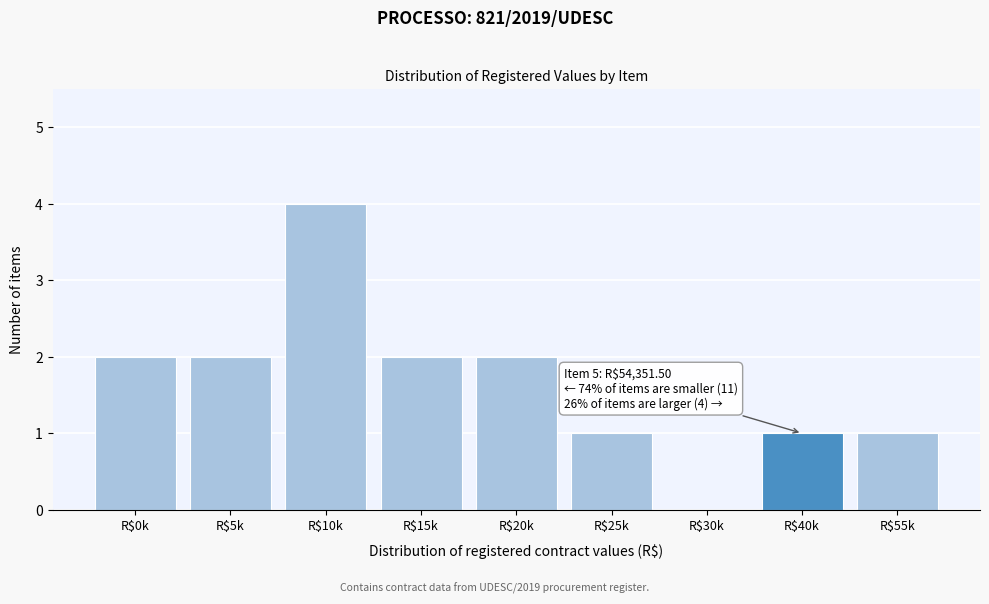

True or false: the data shows 0 at R$30k.

True